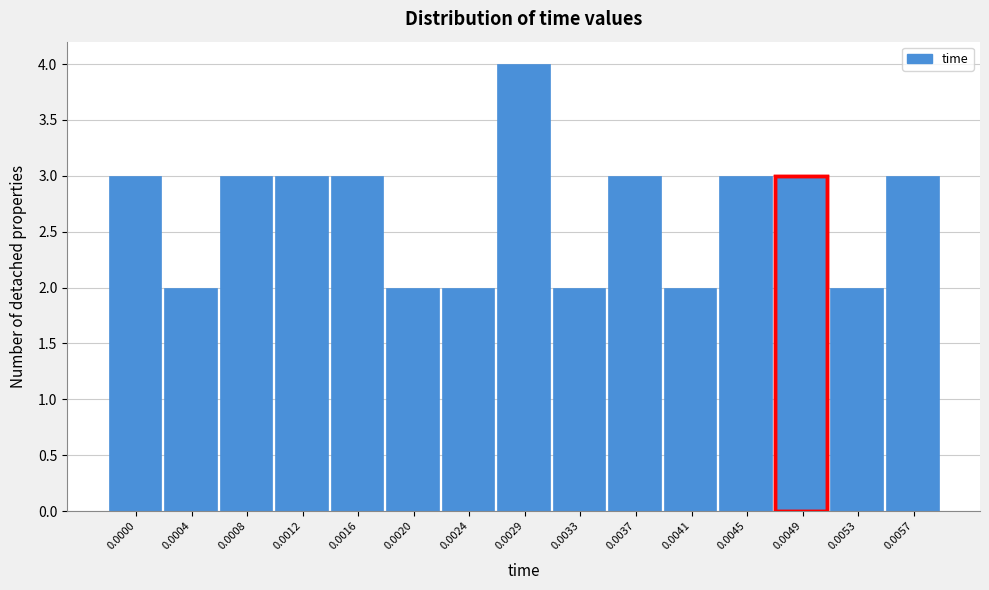

Reading right to left, what are all the values shown in this chart?

0.0057=3	0.0053=2	0.0049=3	0.0045=3	0.0041=2	0.0037=3	0.0033=2	0.0029=4	0.0024=2	0.0020=2	0.0016=3	0.0012=3	0.0008=3	0.0004=2	0.0000=3